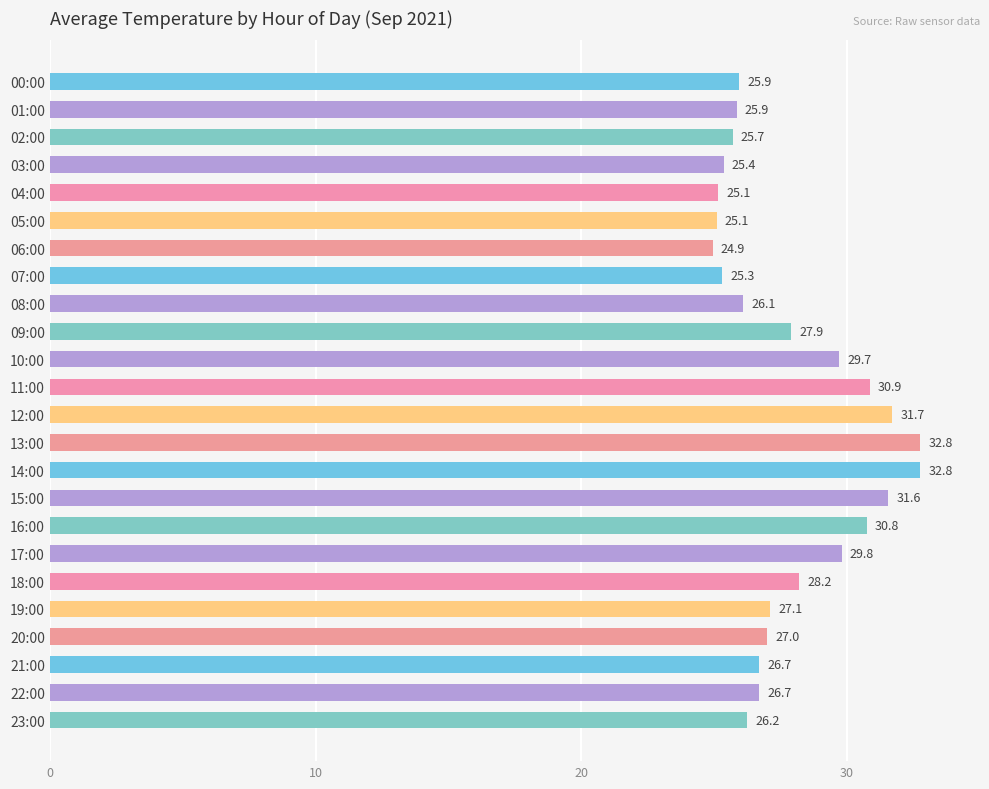

The chart shows a value of 34.6 at 08:00. True or false?

False